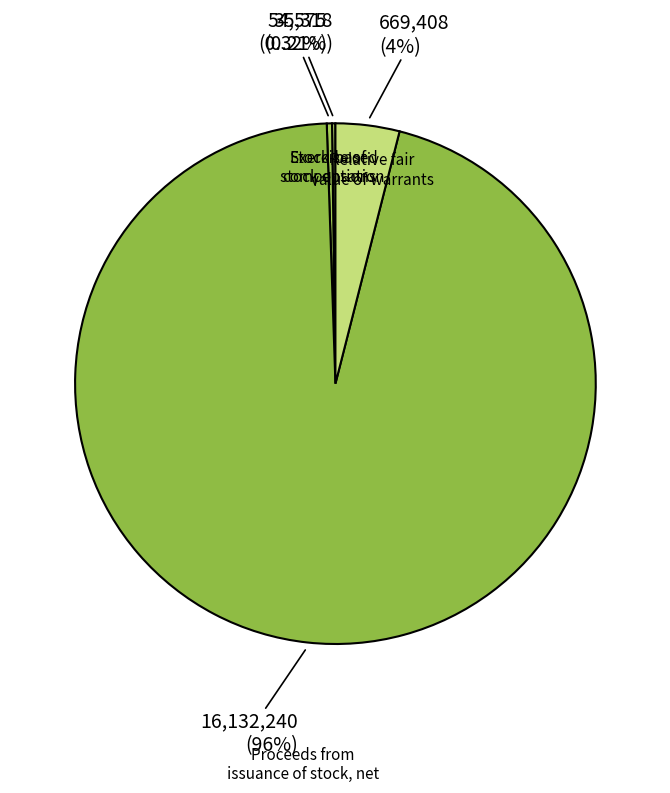

How many slices are in this pie chart?

4